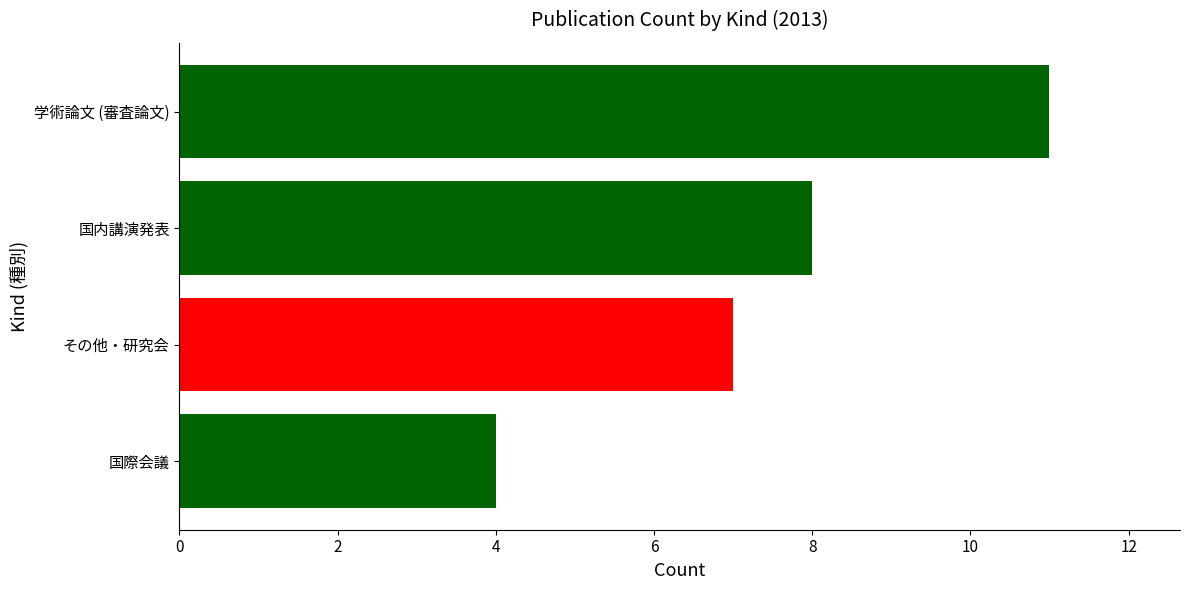

List the labels in order of value, largest first.

学術論文 (審査論文), 国内講演発表, その他・研究会, 国際会議